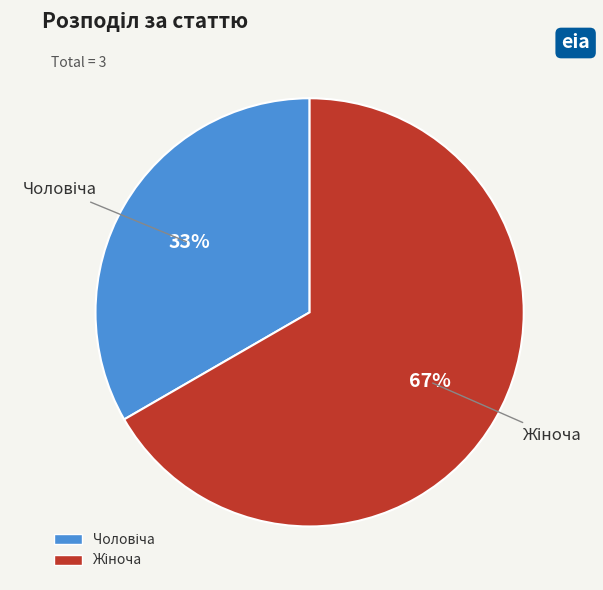

Is there any slice that represents more than half of the pie?

Yes